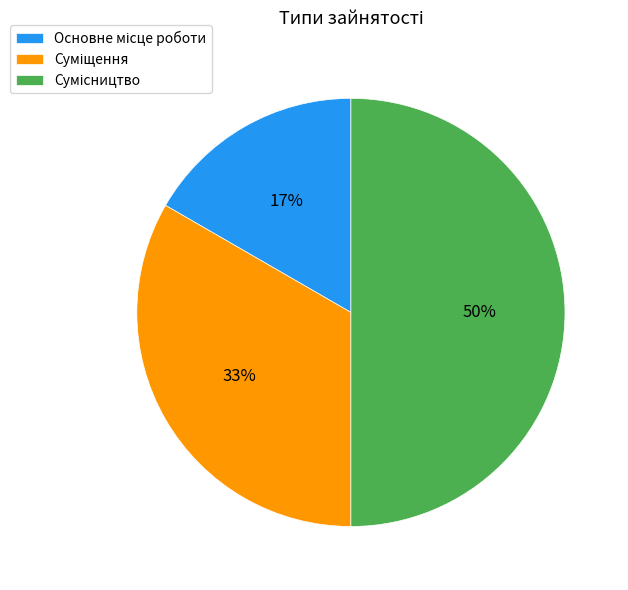

To the nearest percent, what is the difference between the largest and smallest slice percentages?

33%